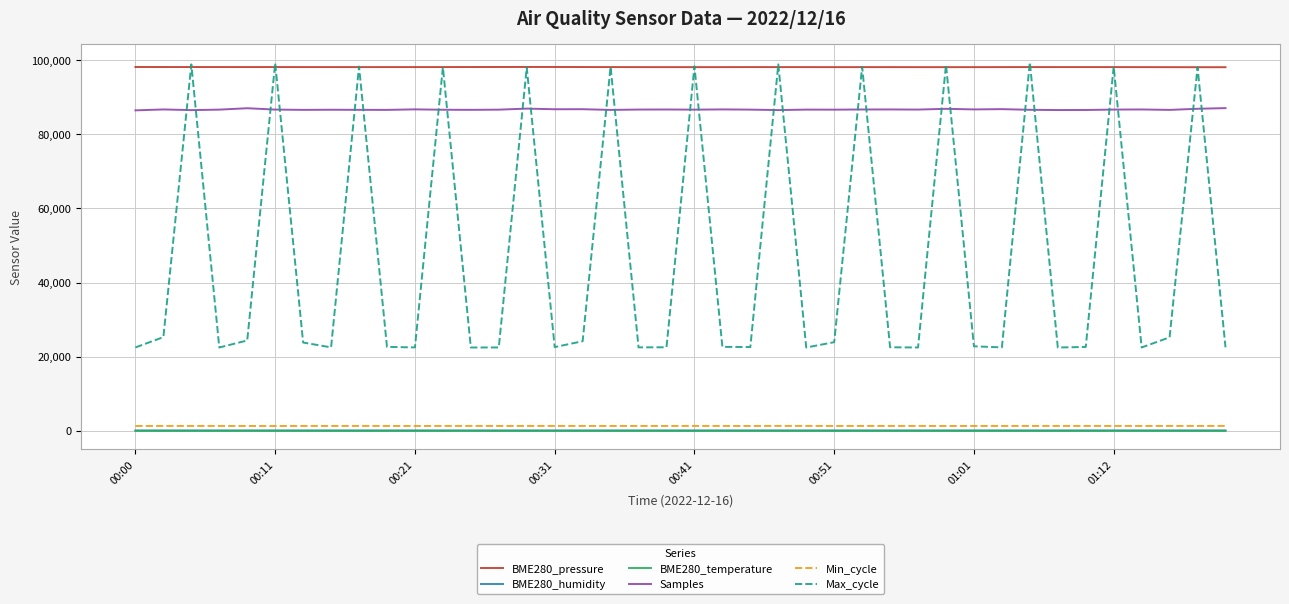

Which series has the widest spread of values?

Max_cycle